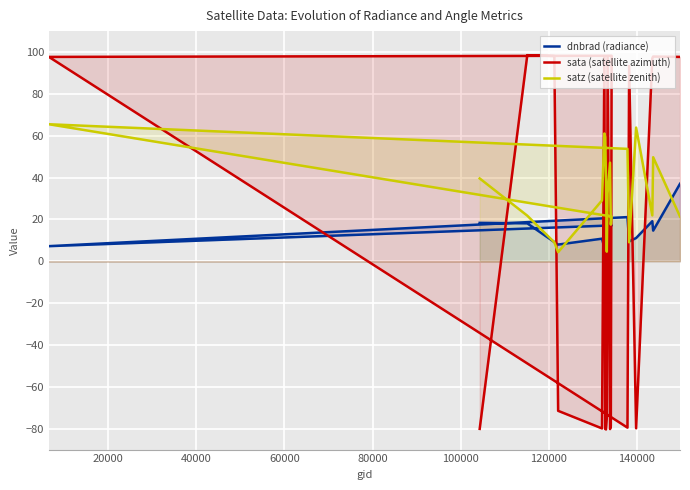

How many series are shown in this chart?

3